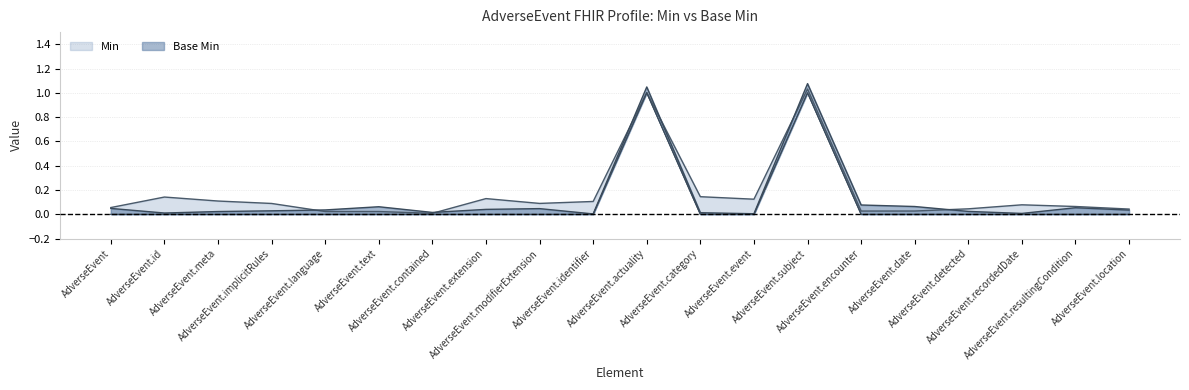

What is the highest value of the Min series?

1